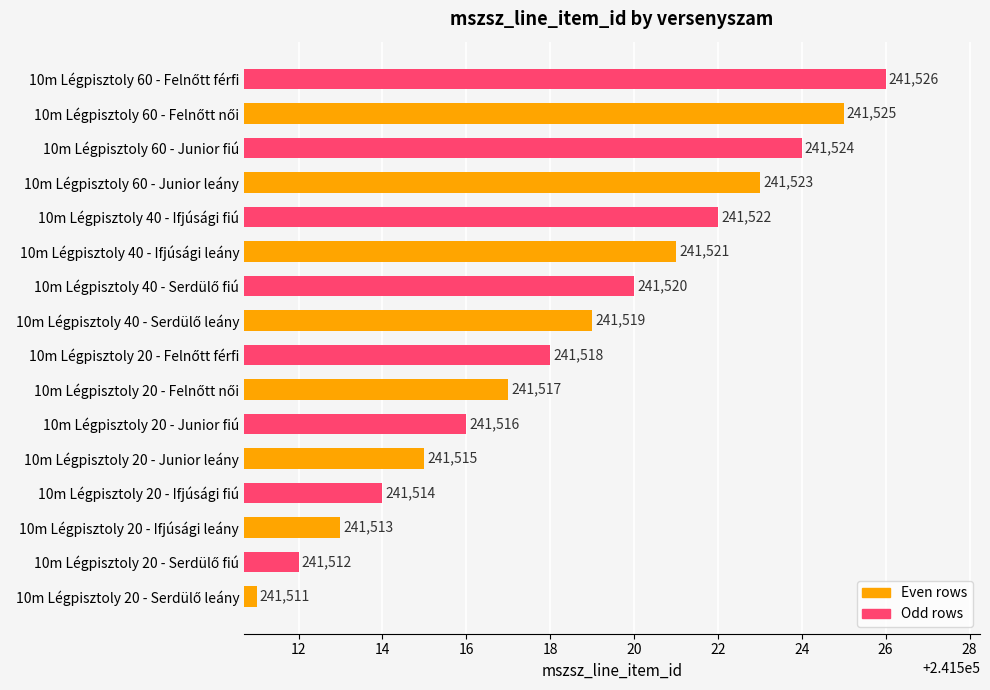

Is it true that the value at 10m Légpisztoly 40 - Ifjúsági leány is 412956?

False